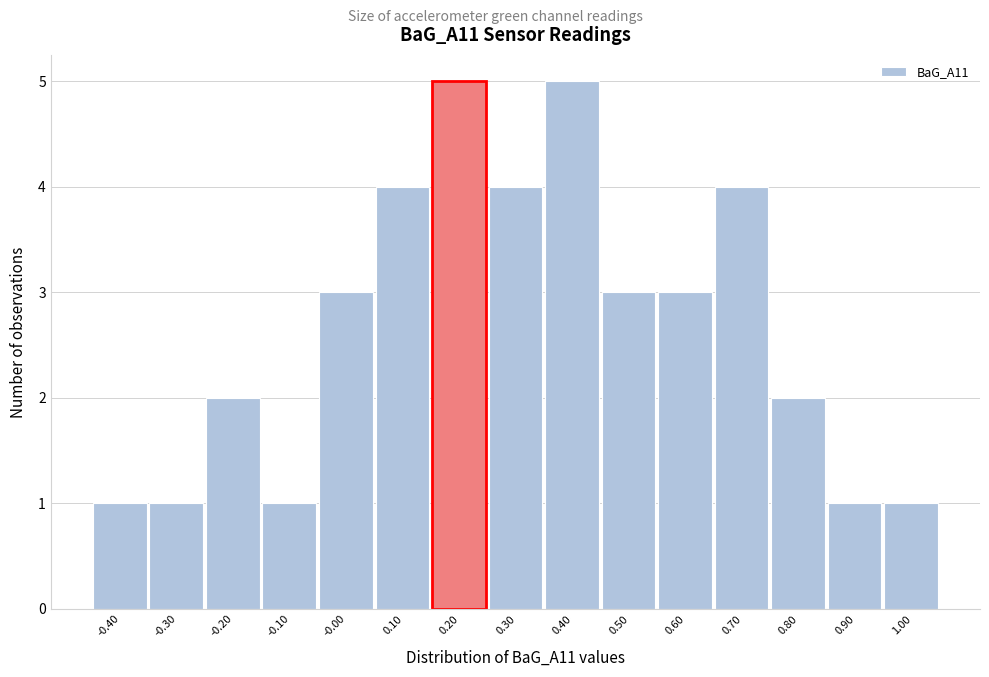

Reading left to right, extract all data points from this chart.

1	1	2	1	3	4	5	4	5	3	3	4	2	1	1